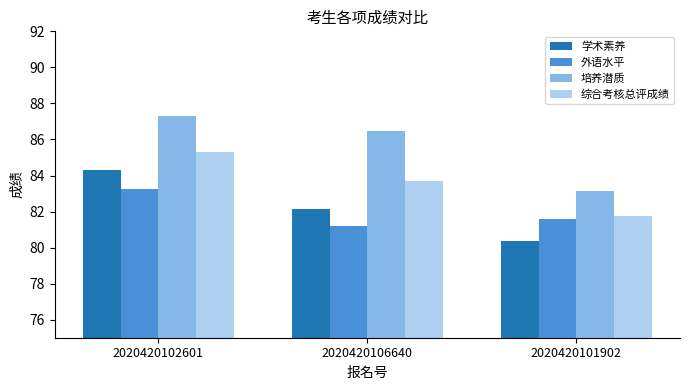

What is the label of the 3rd bar from the right?

2020420102601